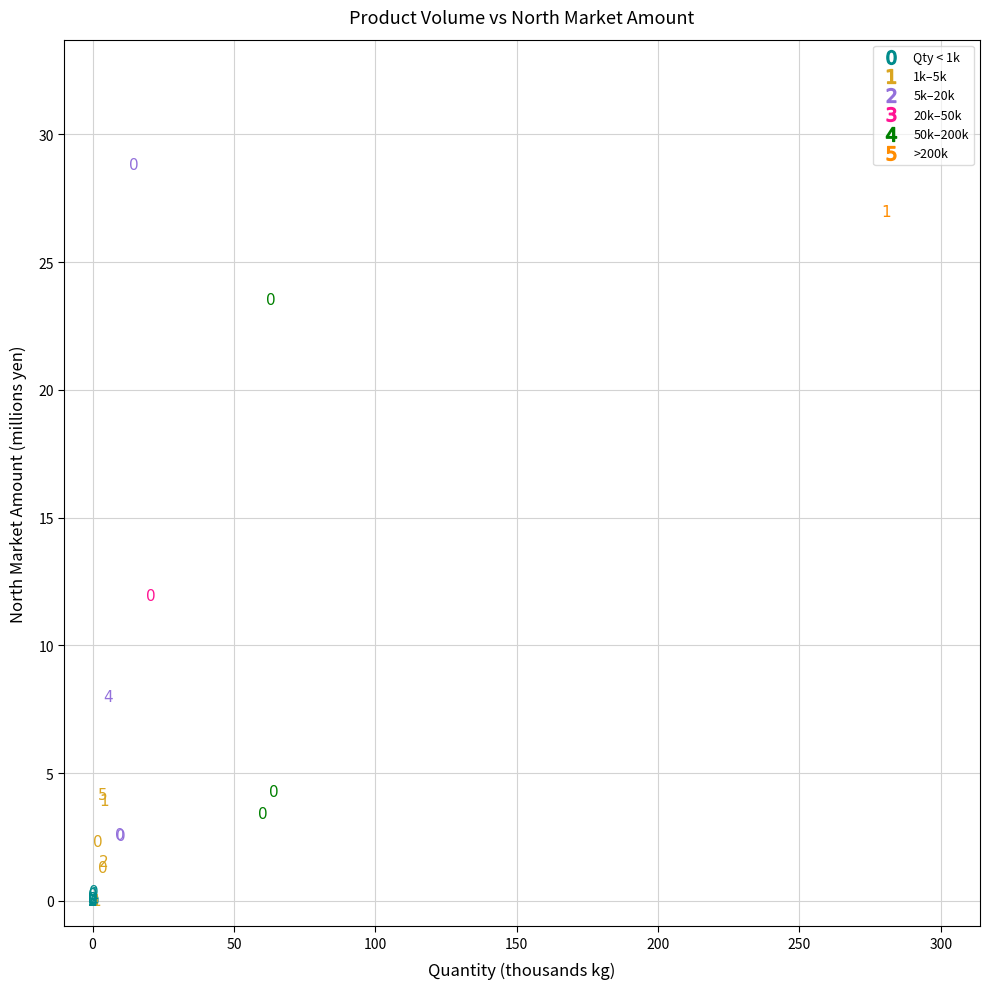

What Y value in the scatter plot is closest to 14?

11.9